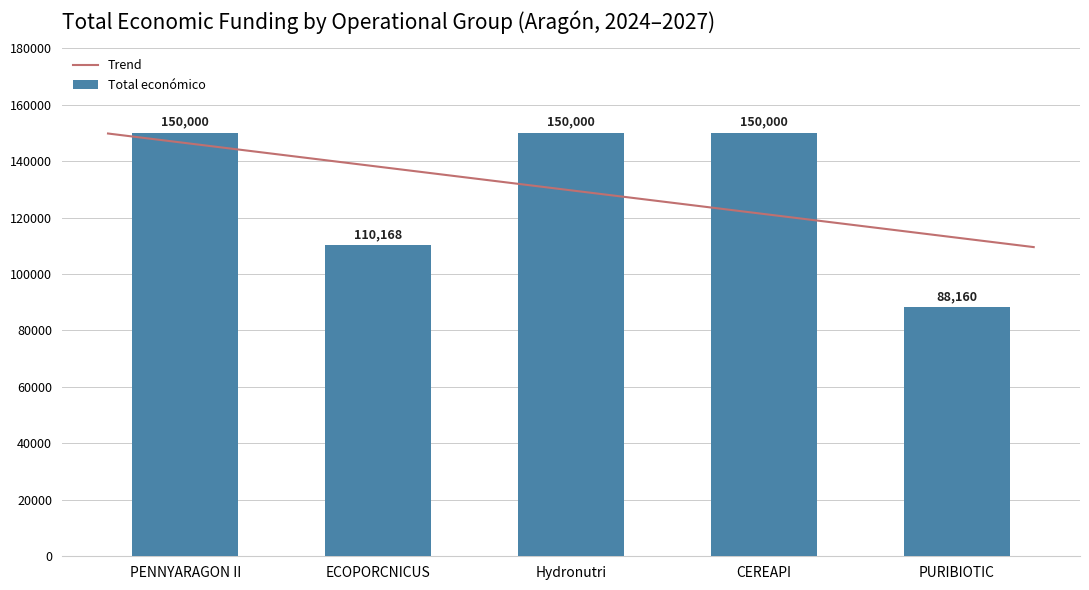

How many bars are there in total?

5